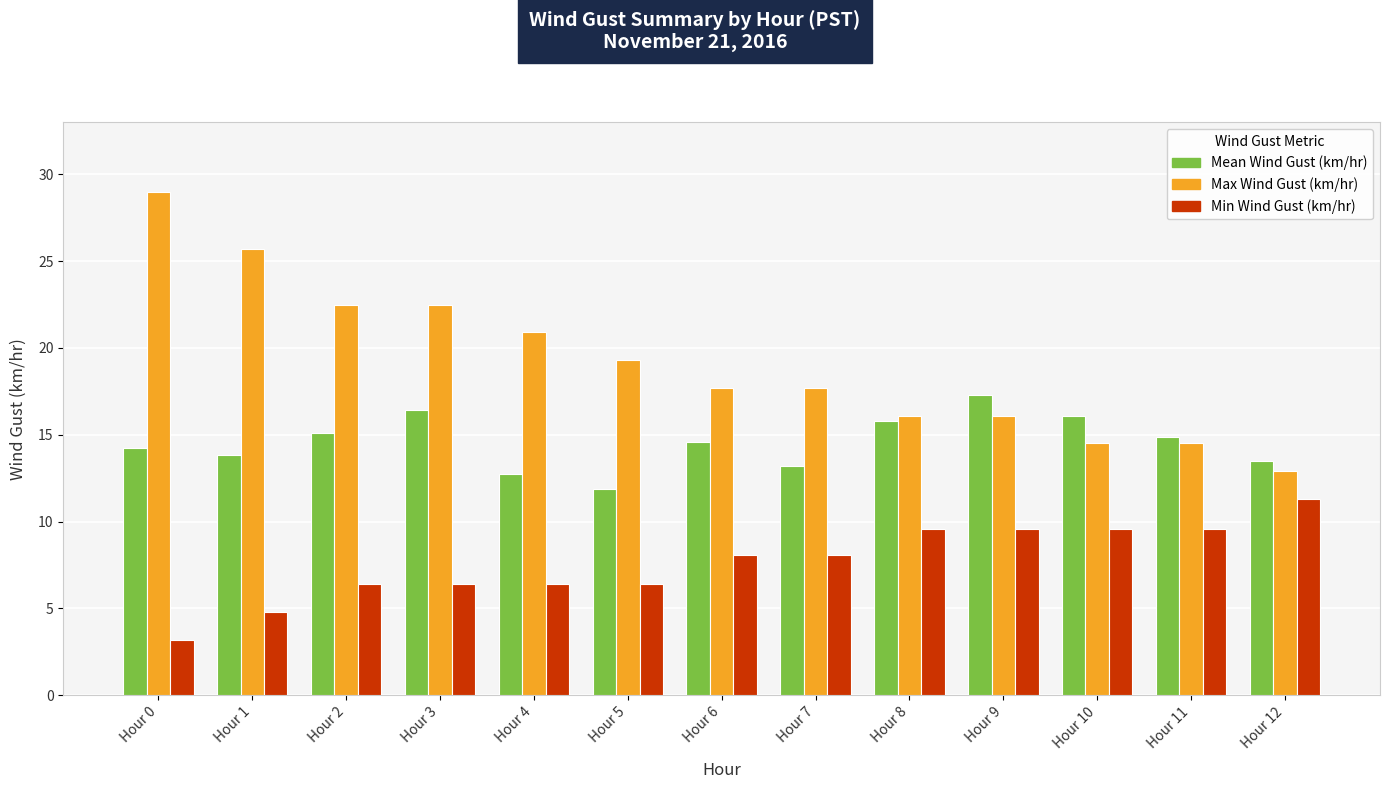

Count the number of categories in the chart.

13